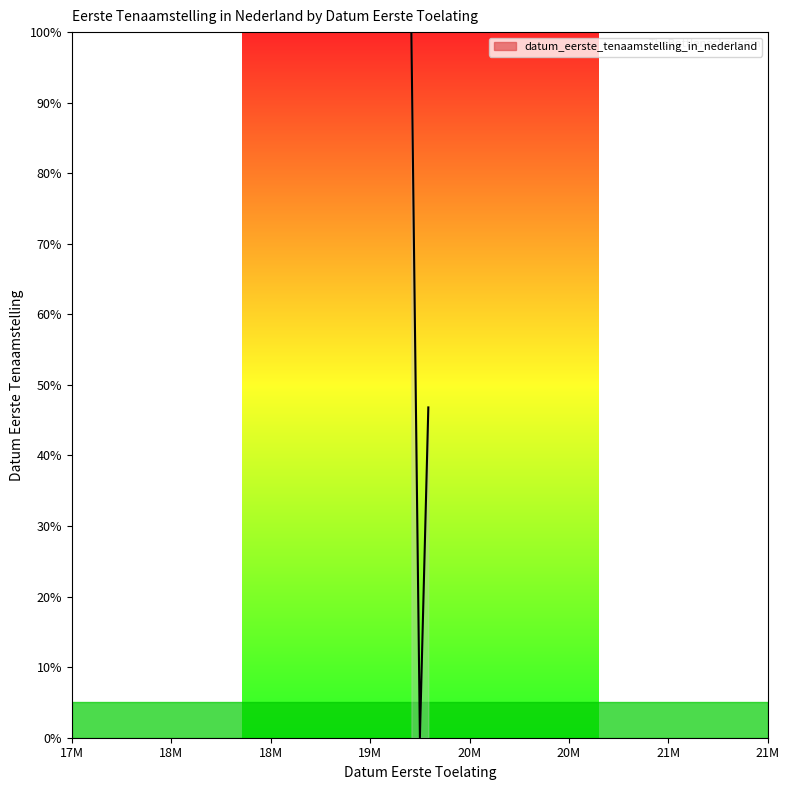

What is the maximum value shown in the chart?

100.0